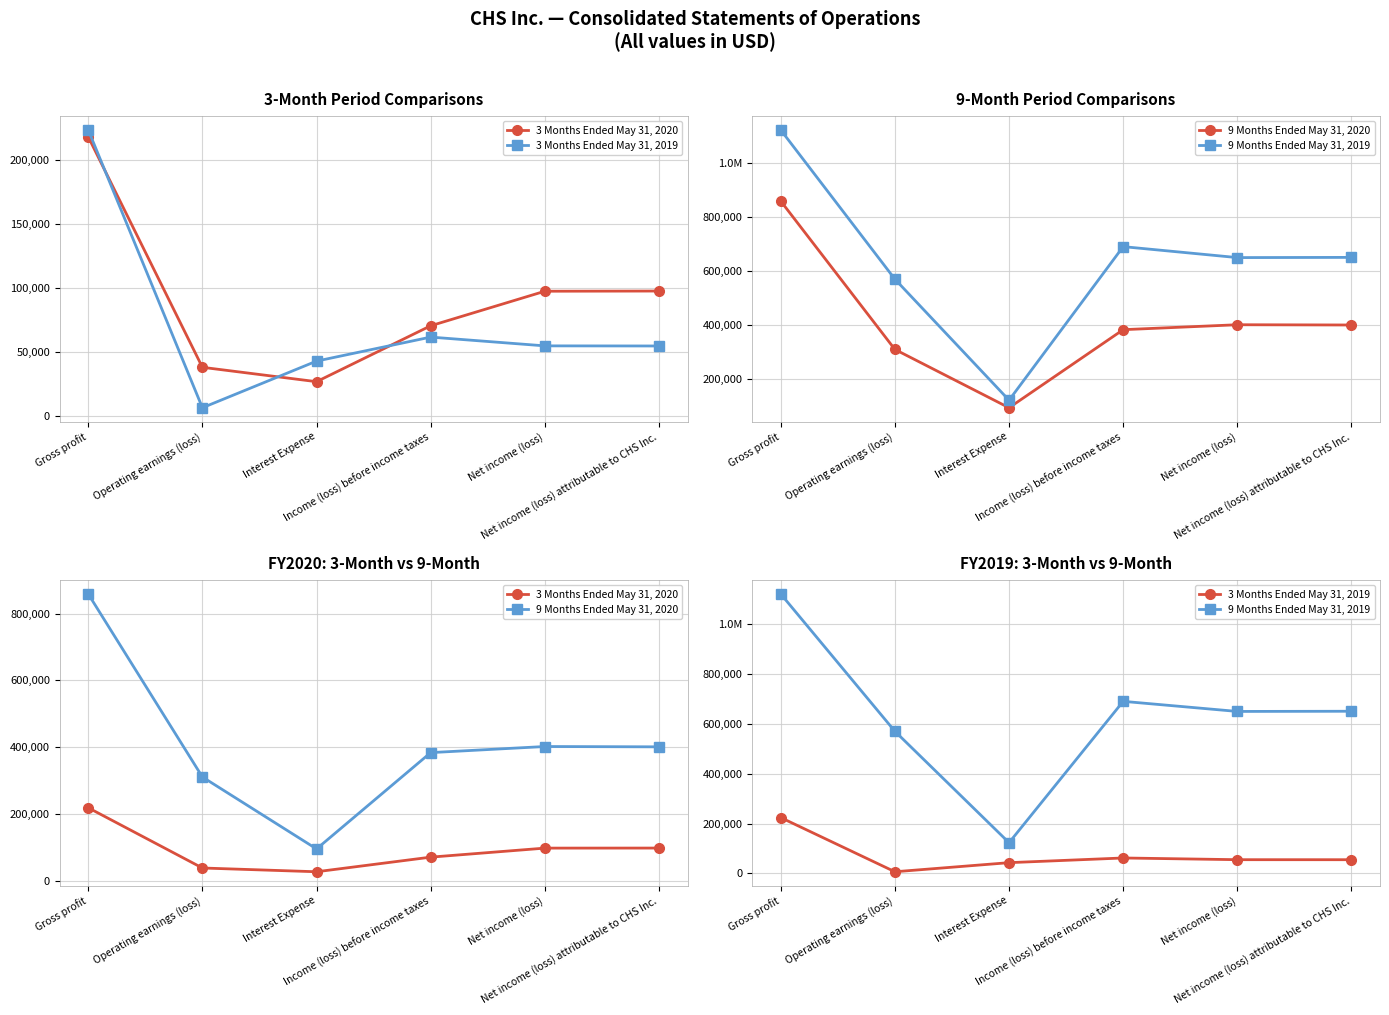

What are all the series names shown in the legend?

3 Months Ended May 31, 2020, 3 Months Ended May 31, 2019, 9 Months Ended May 31, 2020, 9 Months Ended May 31, 2019